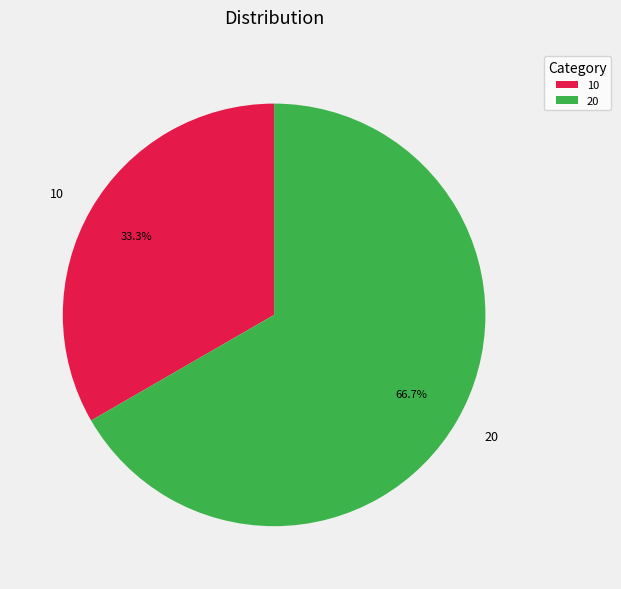

To the nearest percent, what is the average slice percentage?

50%